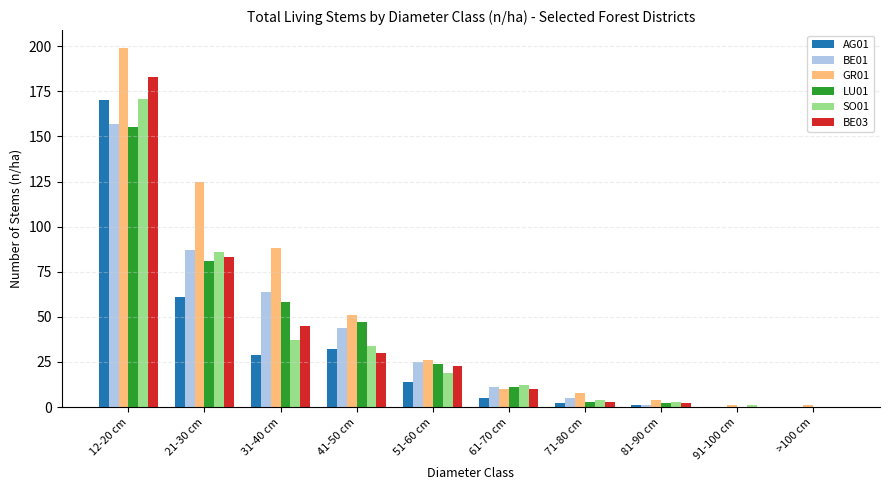

Which series has the largest total across all categories?

GR01